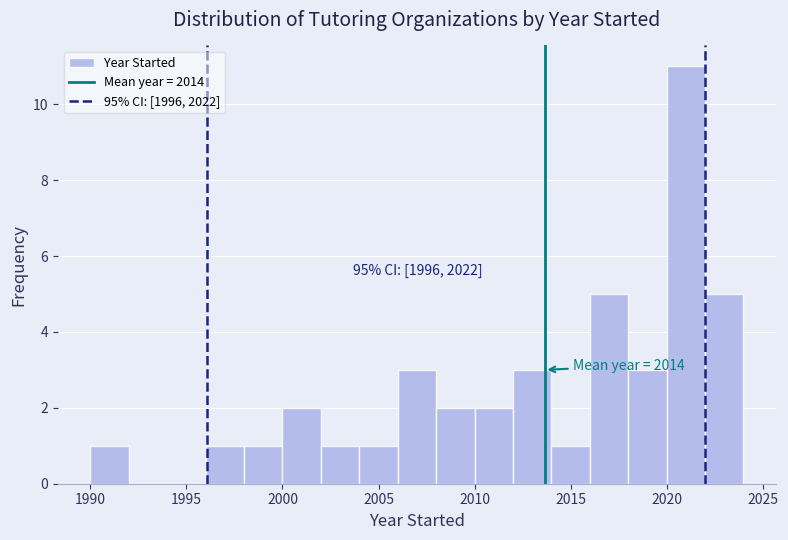

Which range on the x-axis has the tallest bar?

2020 to 2022